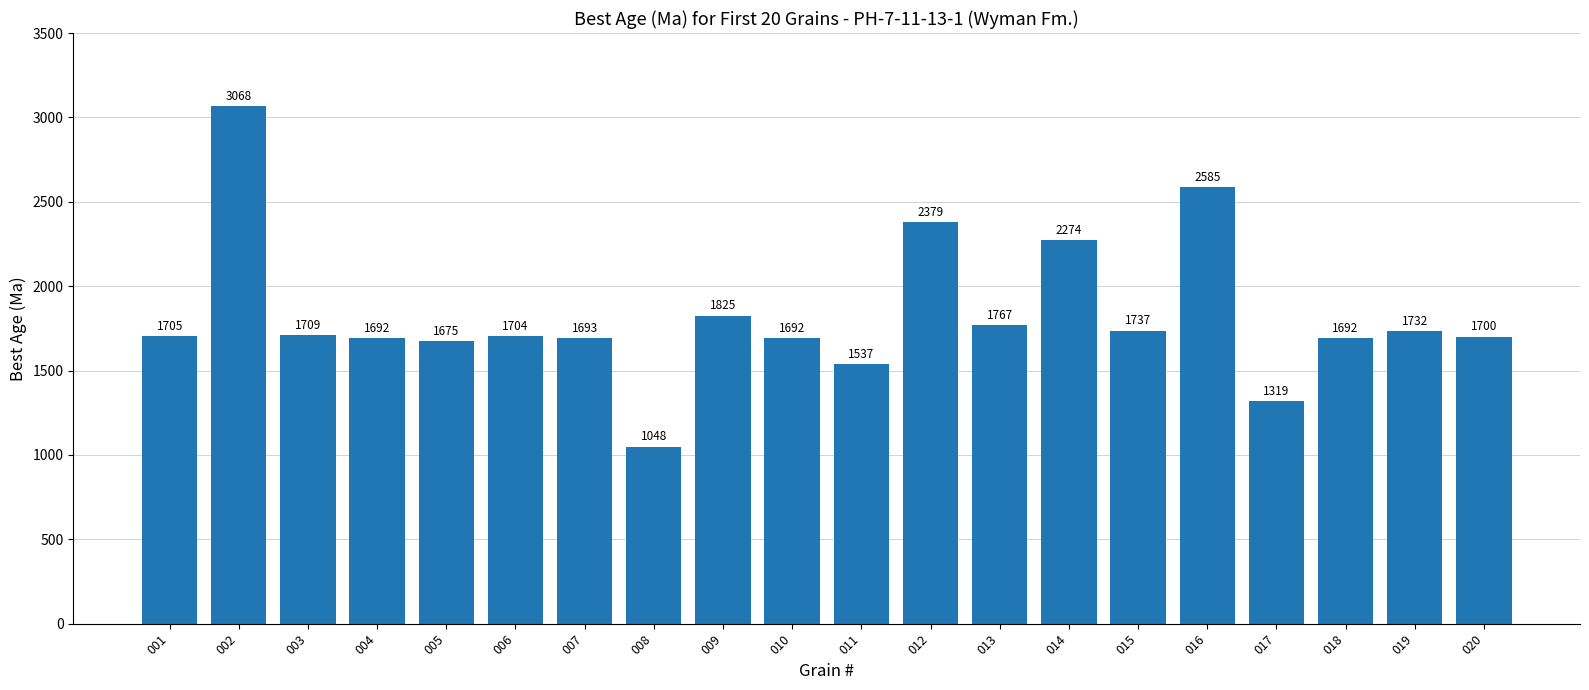

Approximately how many times larger is the value at 007 compared to 016?

0.7